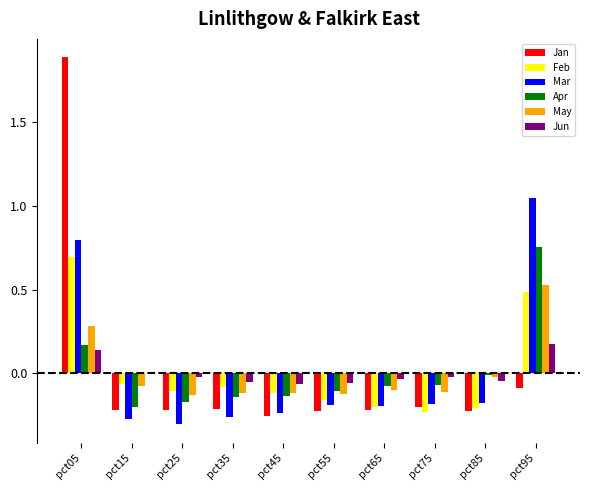

Which category has the highest value across all series?

pct05